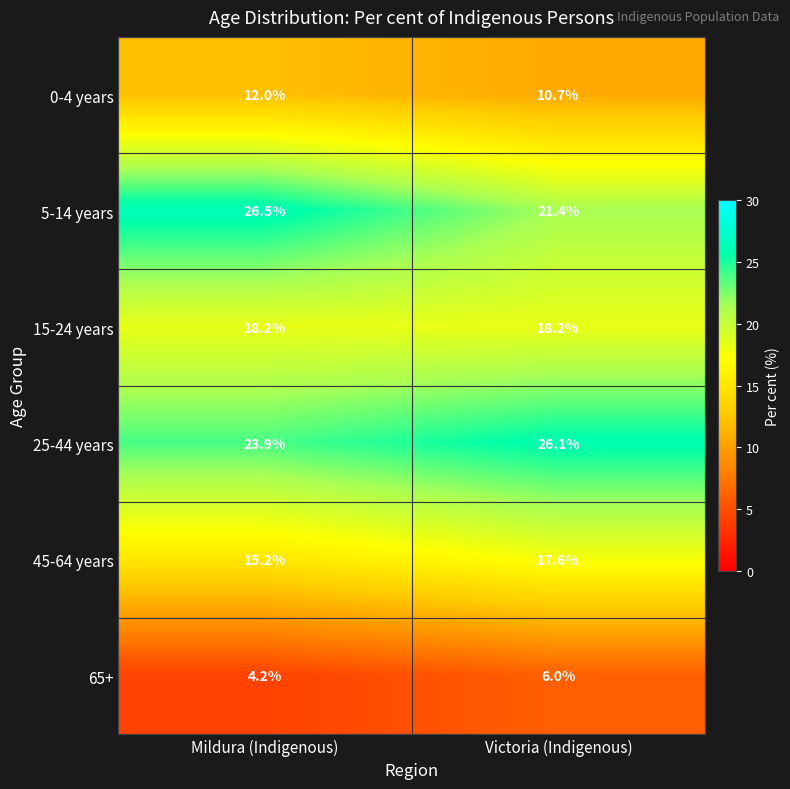

Is it true that 45-64 years equals 15.2 at Mildura (Indigenous)?

True